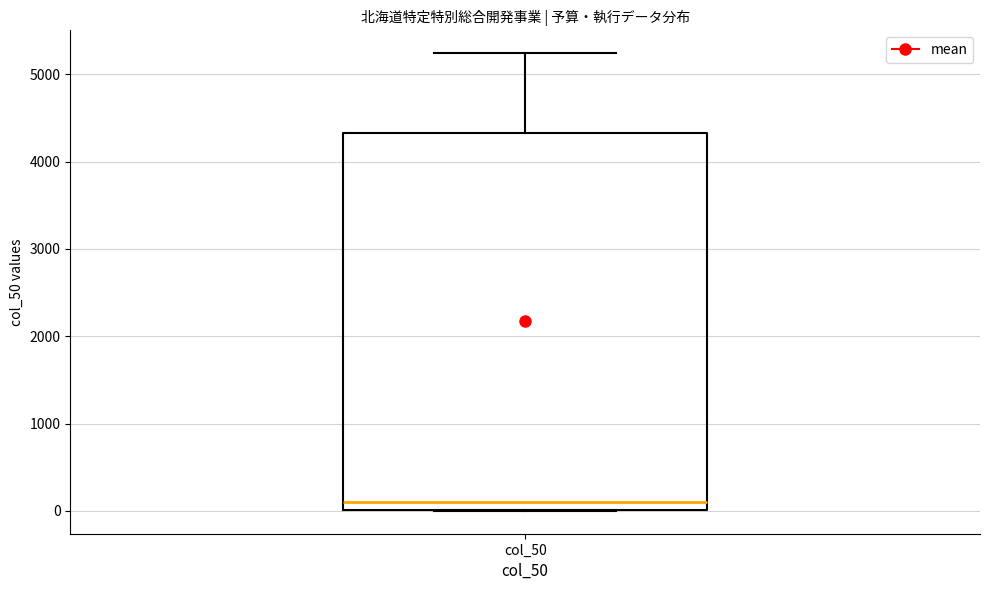

Read this box plot against the y-axis: the position of the median line, the range covered by the box, and the ends of both whiskers. The values are not printed on the chart, so give them approximately, as read against the axis.

median 100, box 0 to 4300, whiskers 0 to 5200